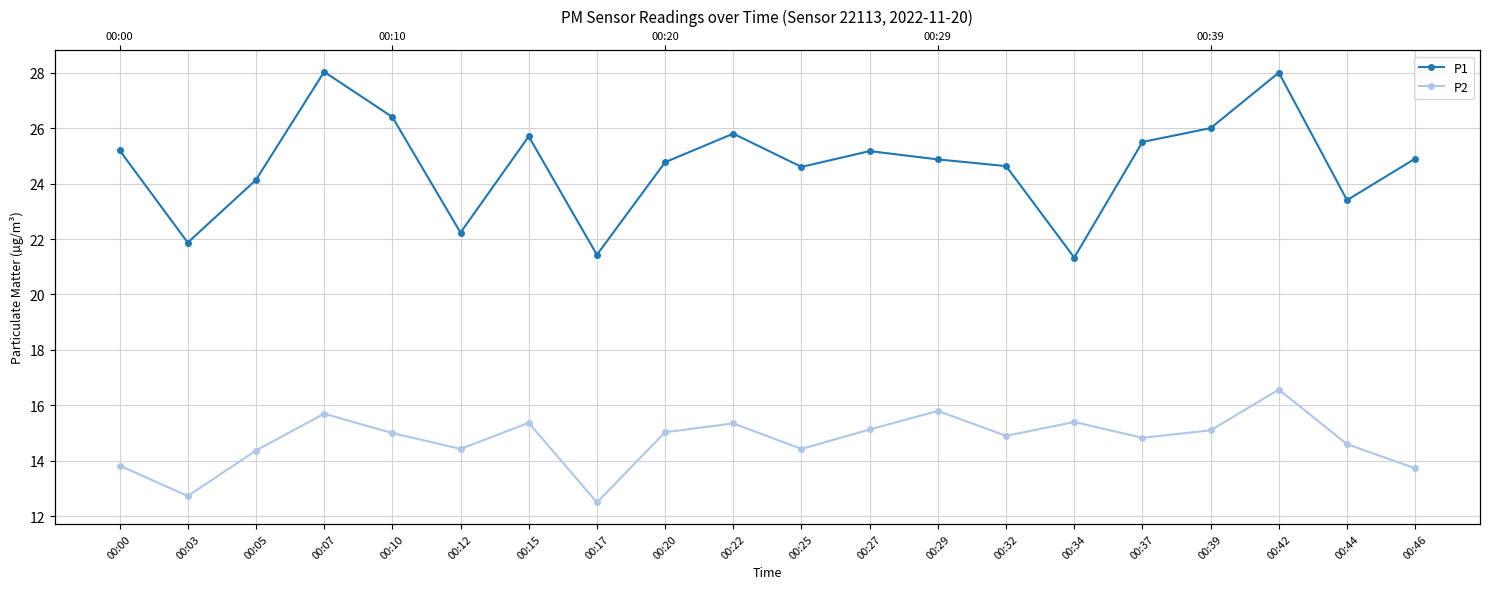

Read the P1 value at 00:05.

24.1